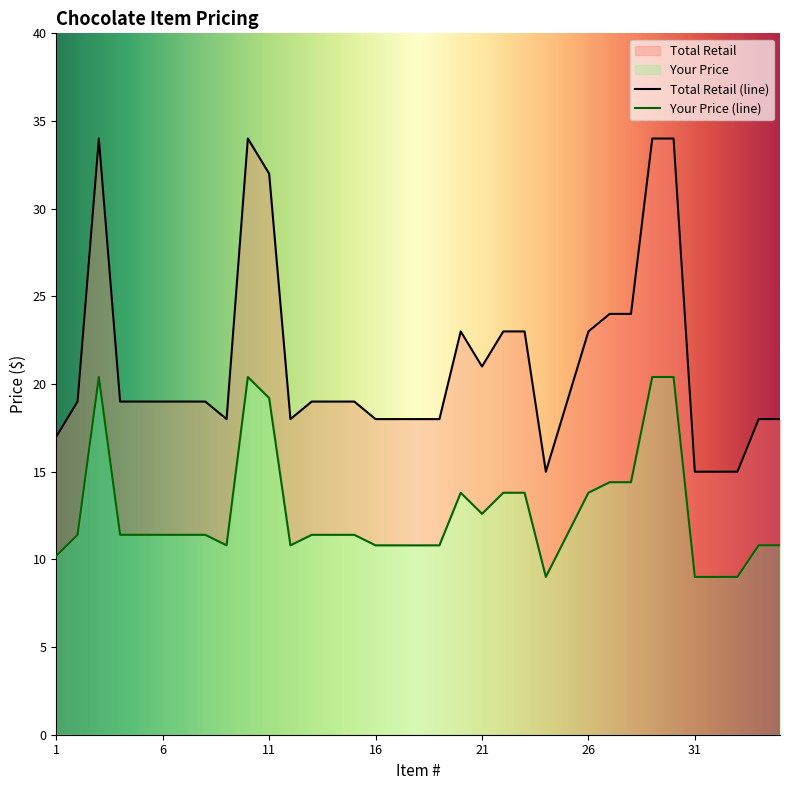

What is the sum of all Your Price values?

740.0